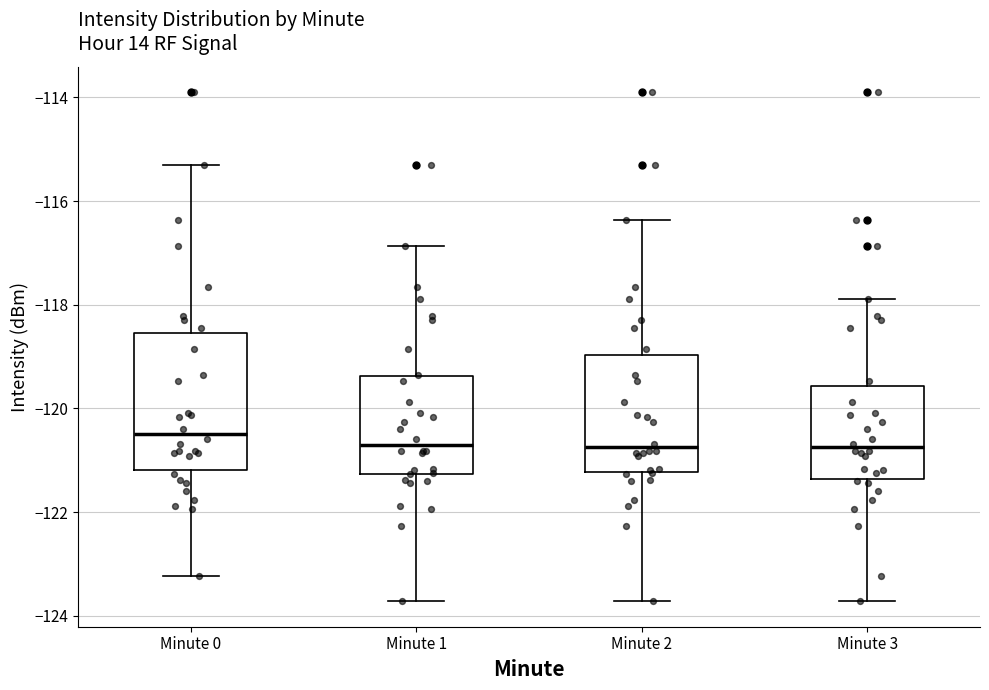

Which box is the tallest, from its lower edge to its upper edge?

Minute 0